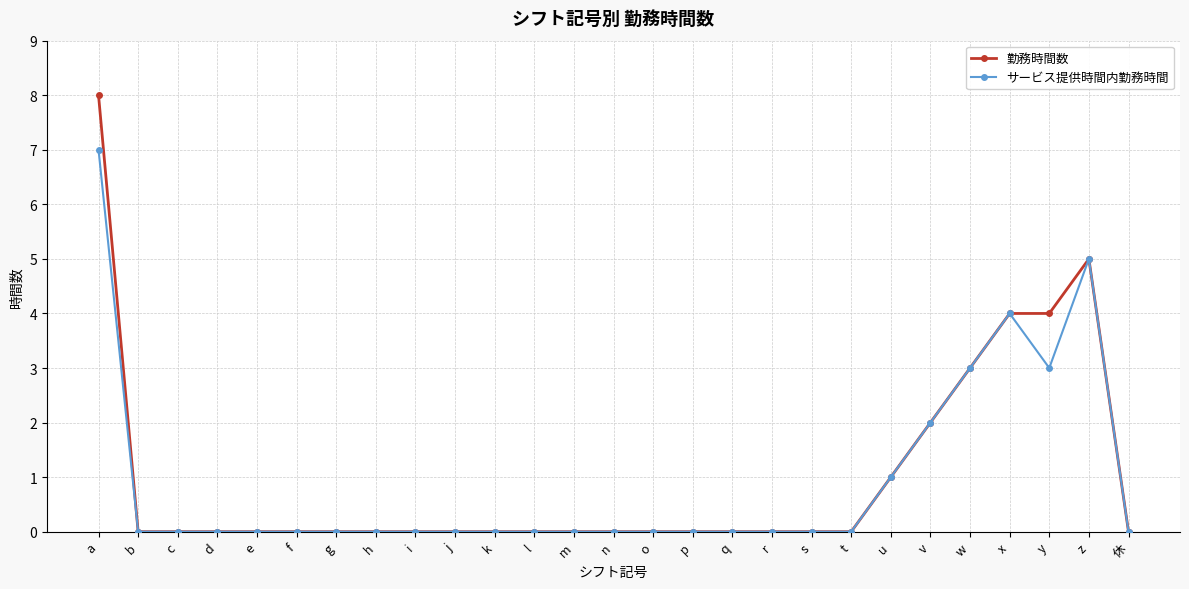

What is the label of the 5th point from the right?

w